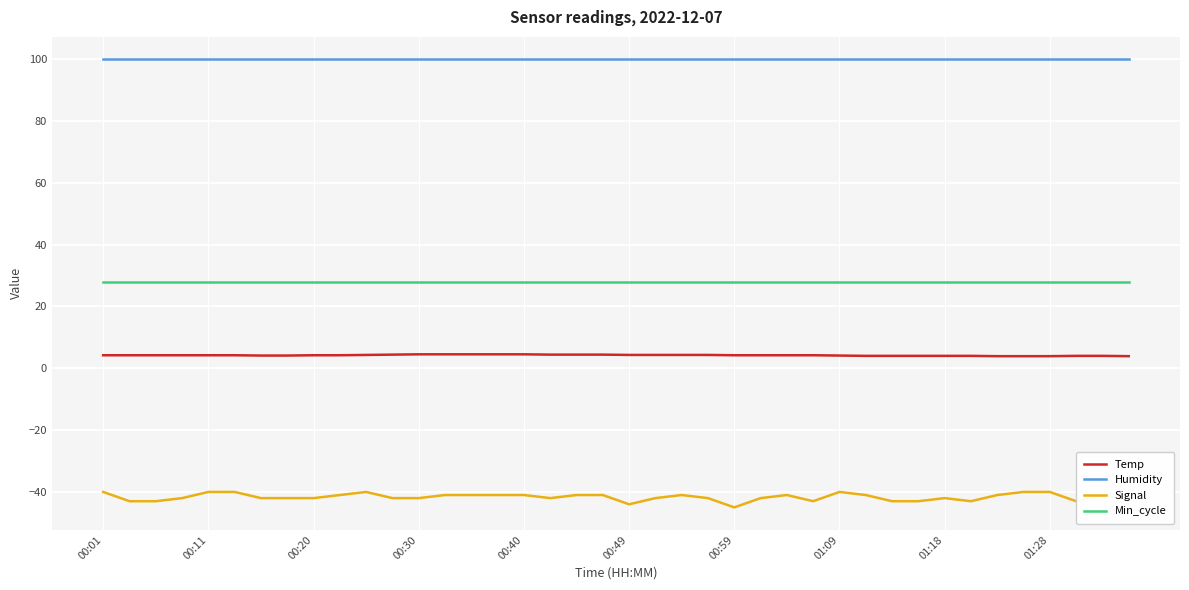

Rank the series by their maximum value, from lowest to highest.

Signal, Temp, Min_cycle, Humidity